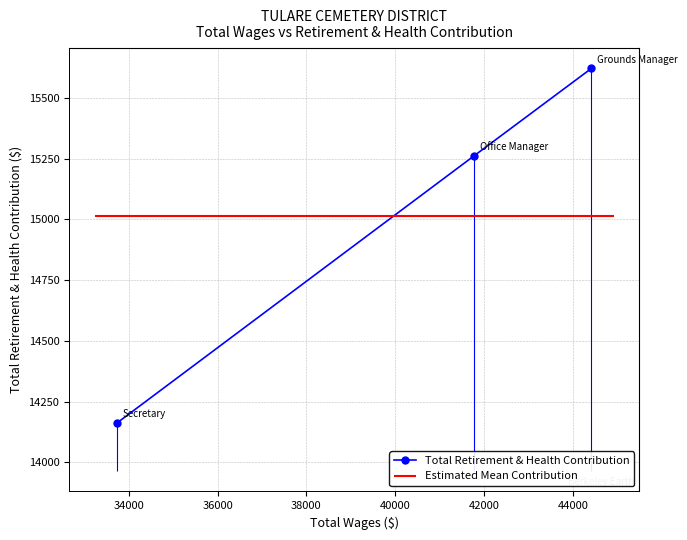

What is the lowest value of the Total Retirement & Health Contribution series?

14163